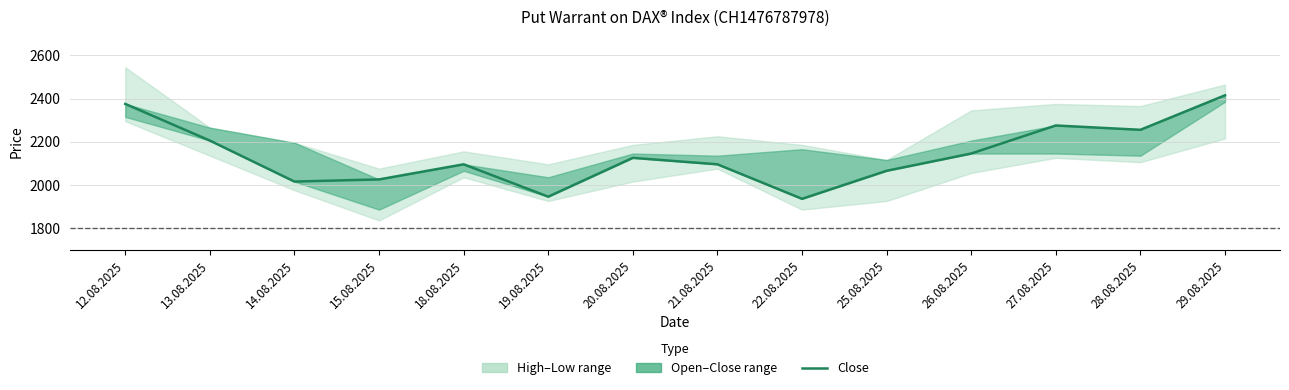

What value does the data have at 19.08.2025, to the nearest 10?

1940